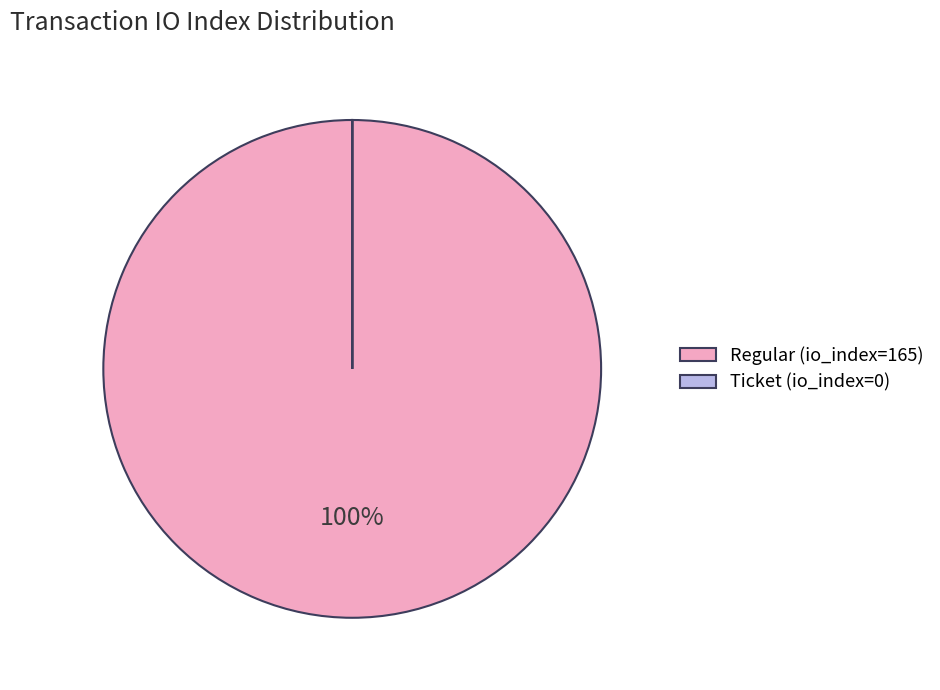

Is there a majority slice in this chart?

Yes